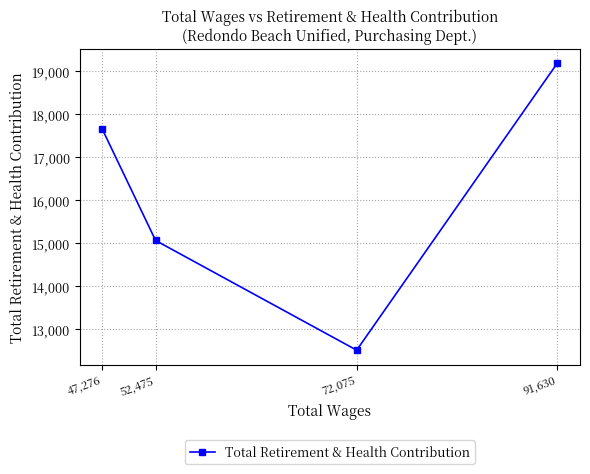

Reading left to right, what are all the values shown in this chart?

47,276=17646	52,475=15060	72,075=12512	91,630=19178